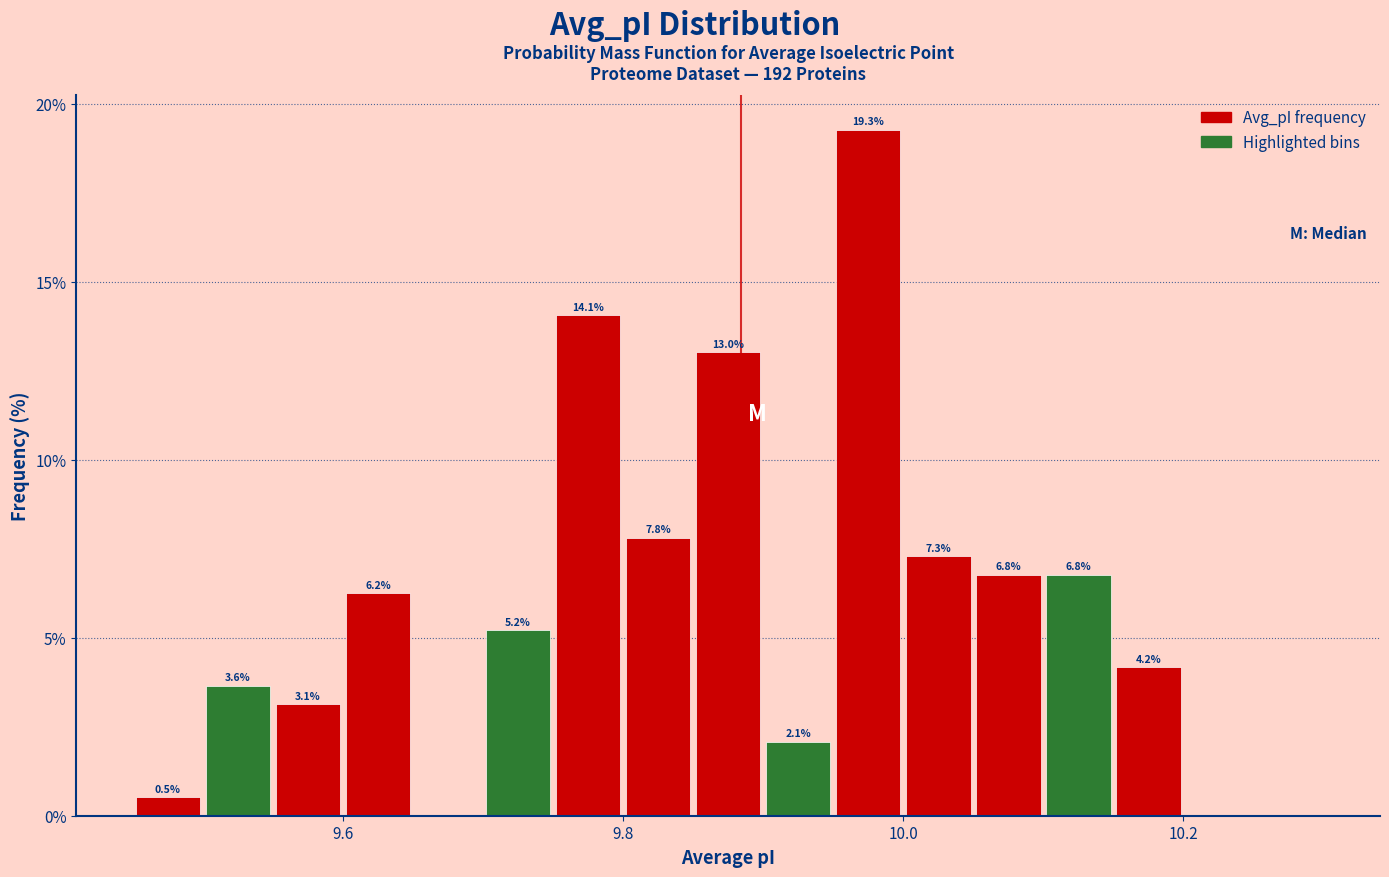

Read against the x-axis, roughly where is the centre of the tallest bar?

9.98